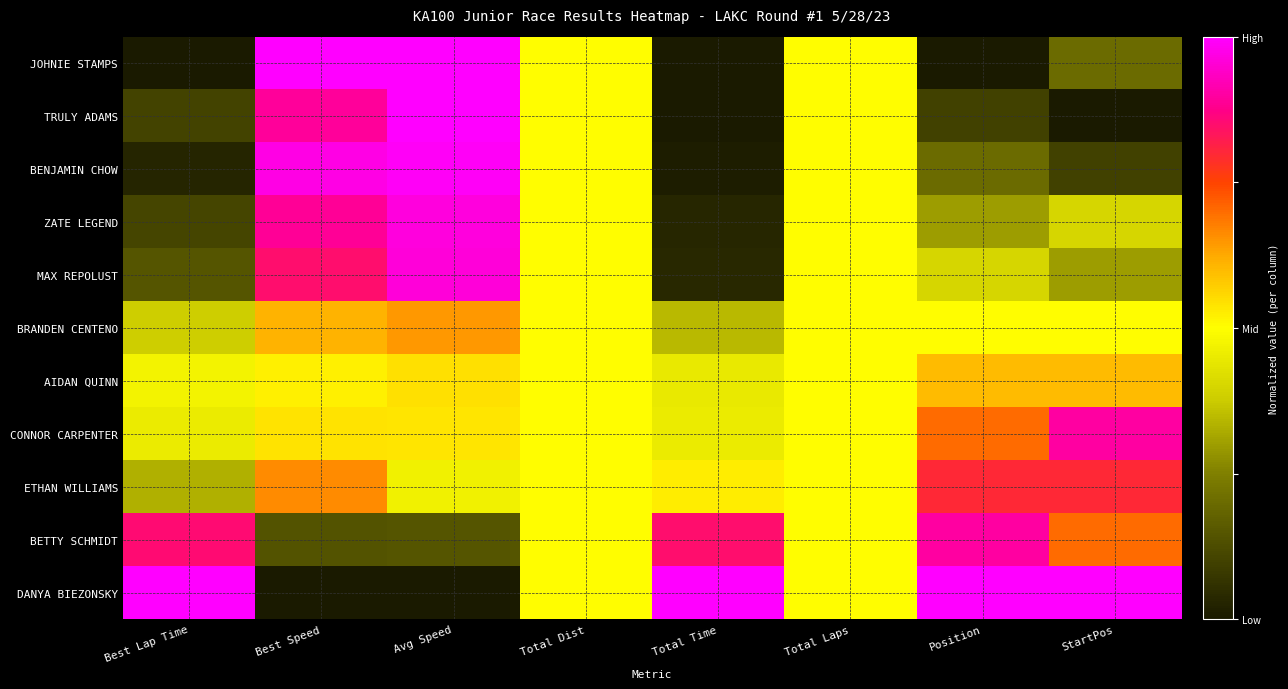

At how many categories does at least one series exceed 0?

8